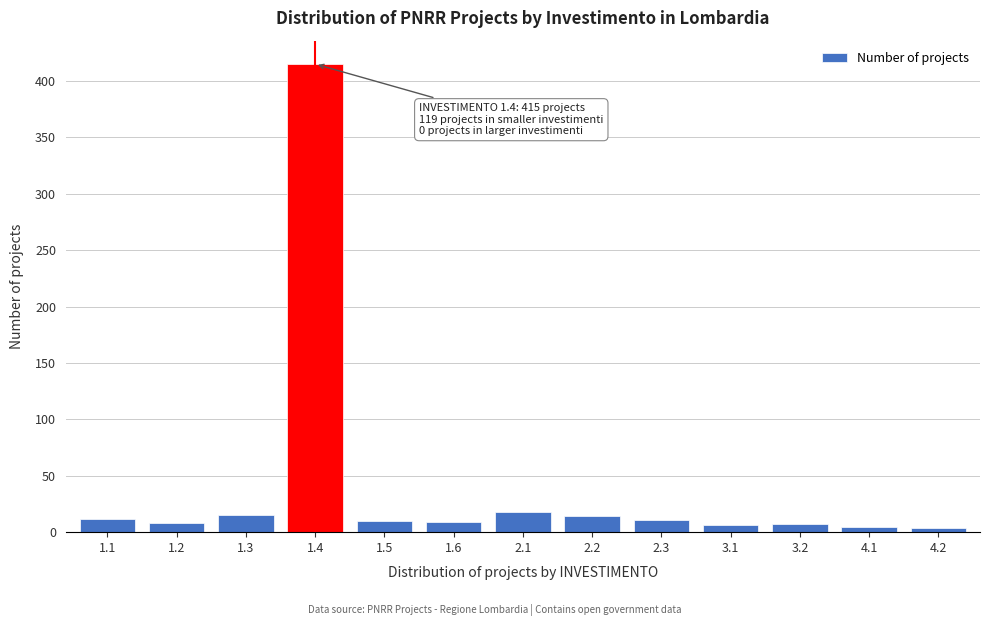

What is the sum of all values?

534